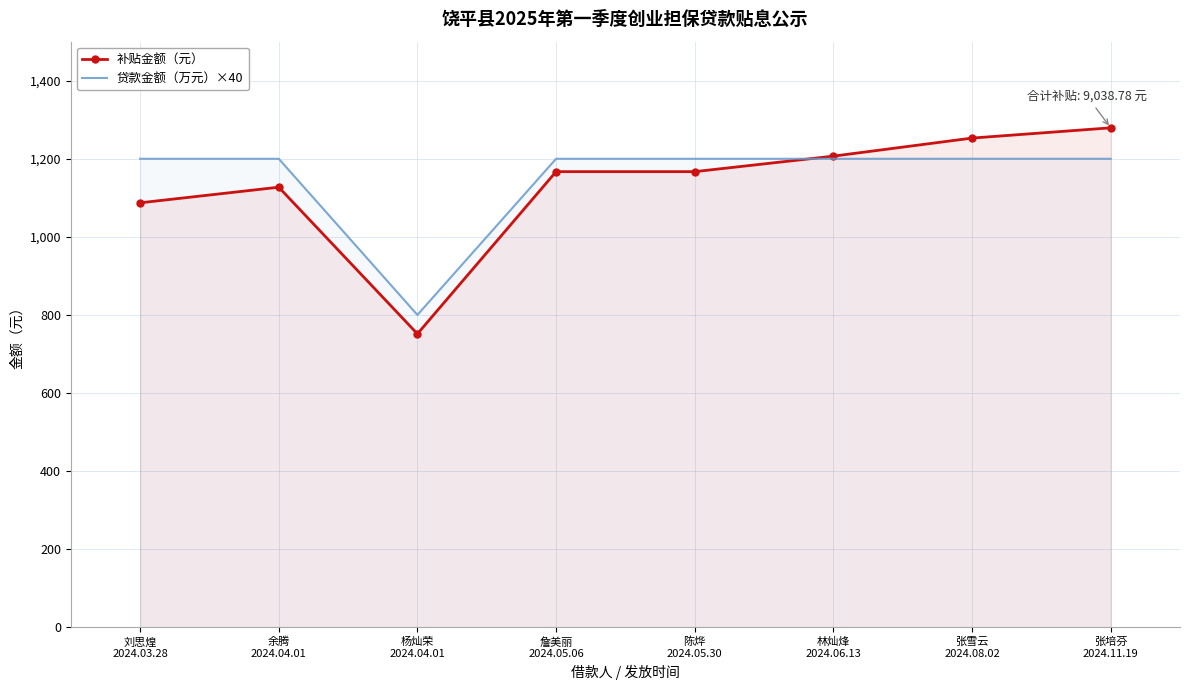

What is the maximum value for 贷款金额（万元）×40?

1200.0